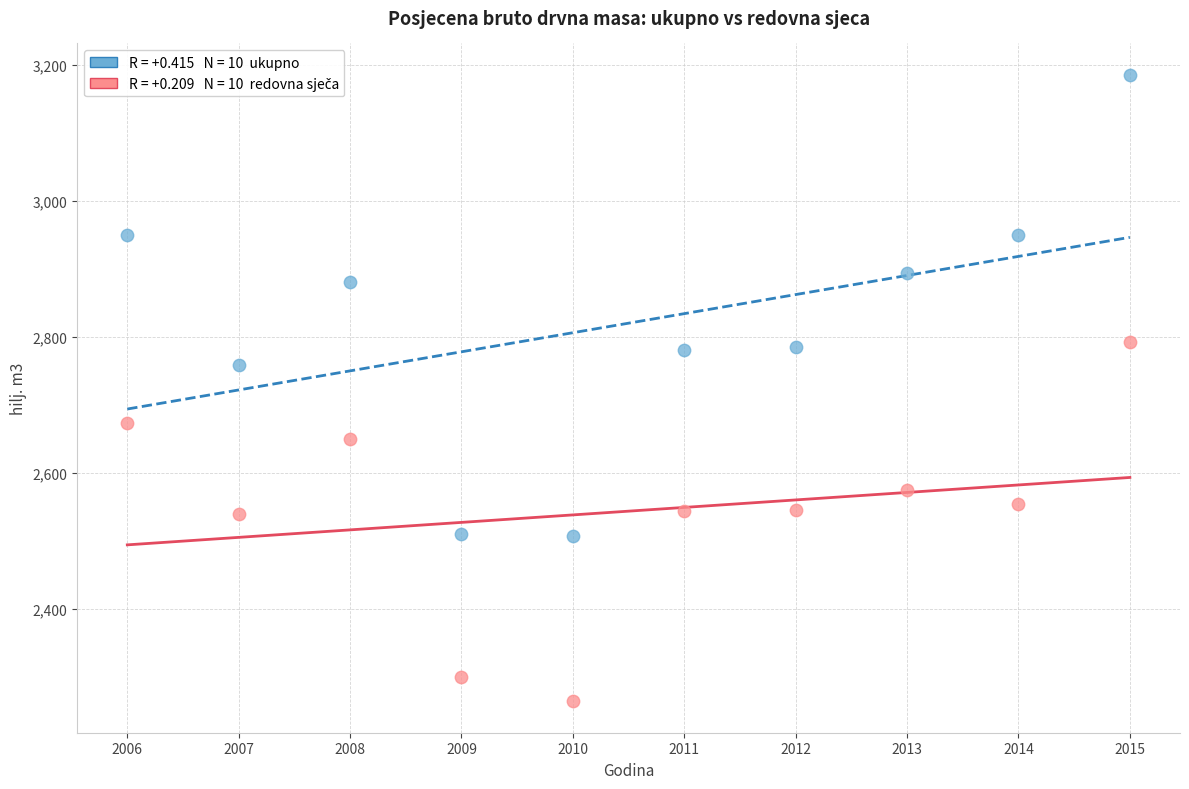

Across all data points, what is the range of Y values (max minus min)?

921